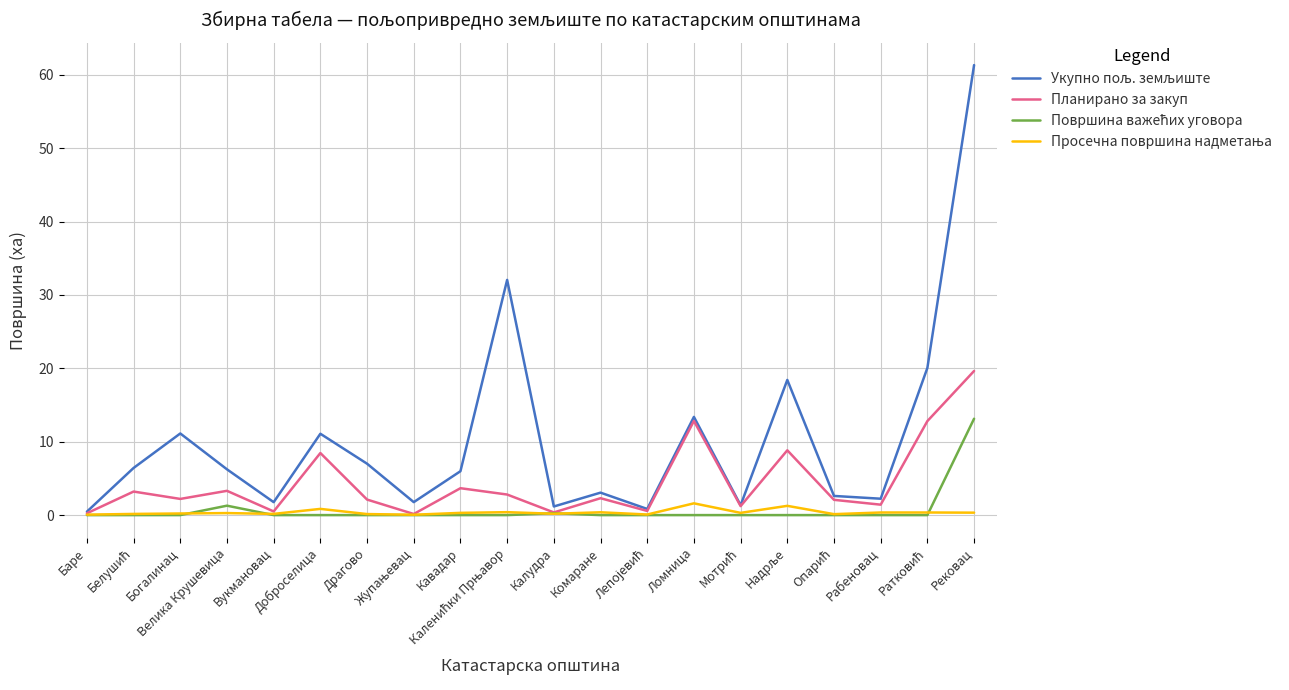

List the labels in order of Планирано за закуп value, smallest first.

Жупањевац, Баре, Калудра, Вукмановац, Лепојевић, Мотрић, Рабеновац, Опарић, Драгово, Богалинац, Комаране, Каленићки Прњавор, Белушић, Велика Крушевица, Кавадар, Доброселица, Надрље, Ратковић, Ломница, Рековац